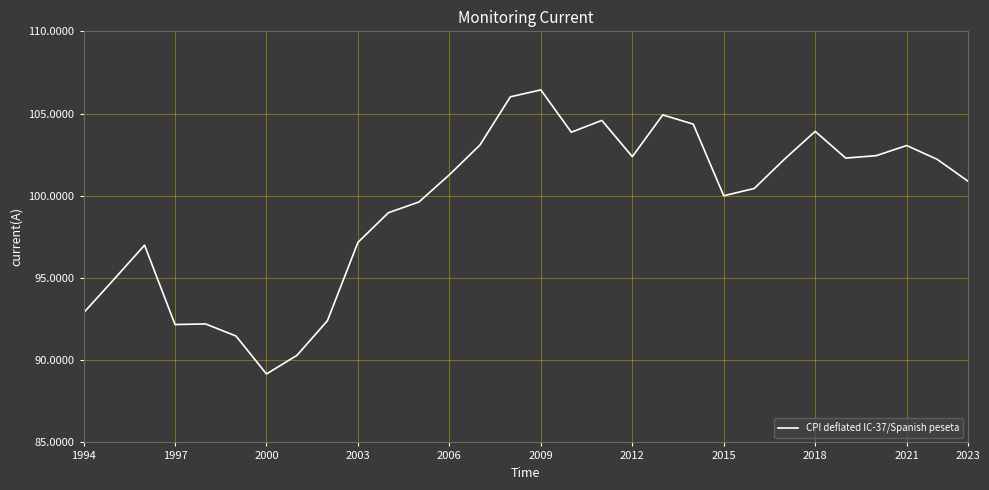

How many distinct data groups are displayed?

1